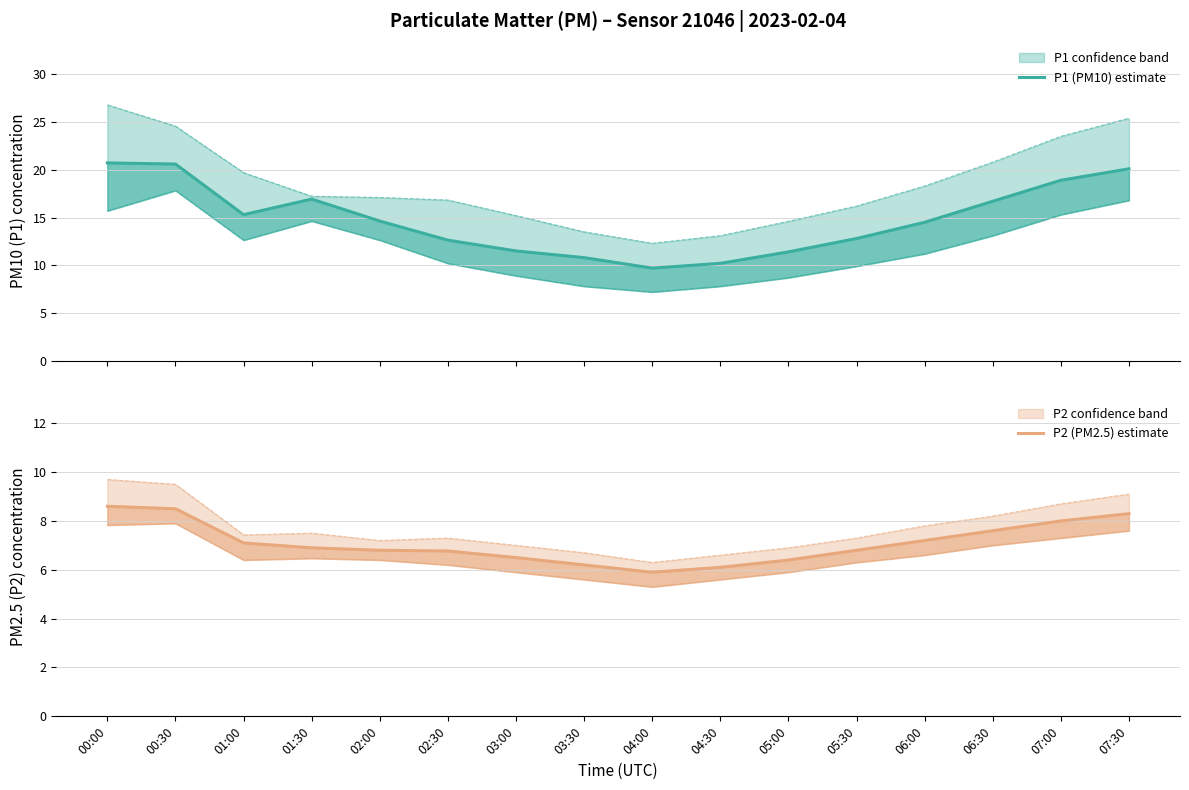

The value of P1 (PM10) estimate at 06:00 is 14.5. True or false?

True